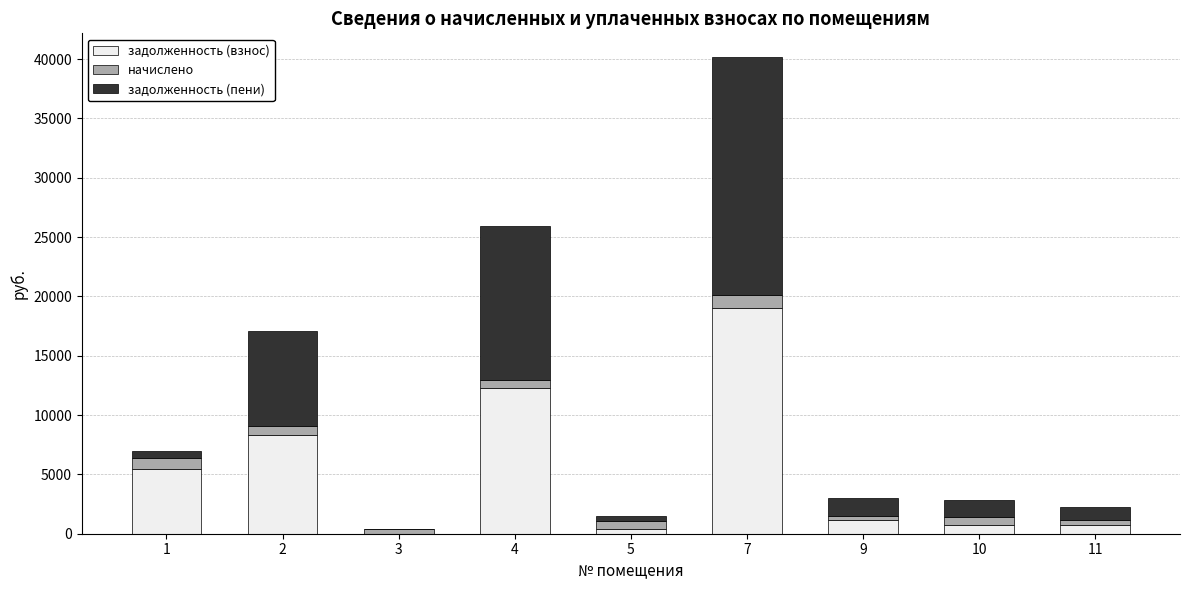

At which category is the sum across all series the highest?

7